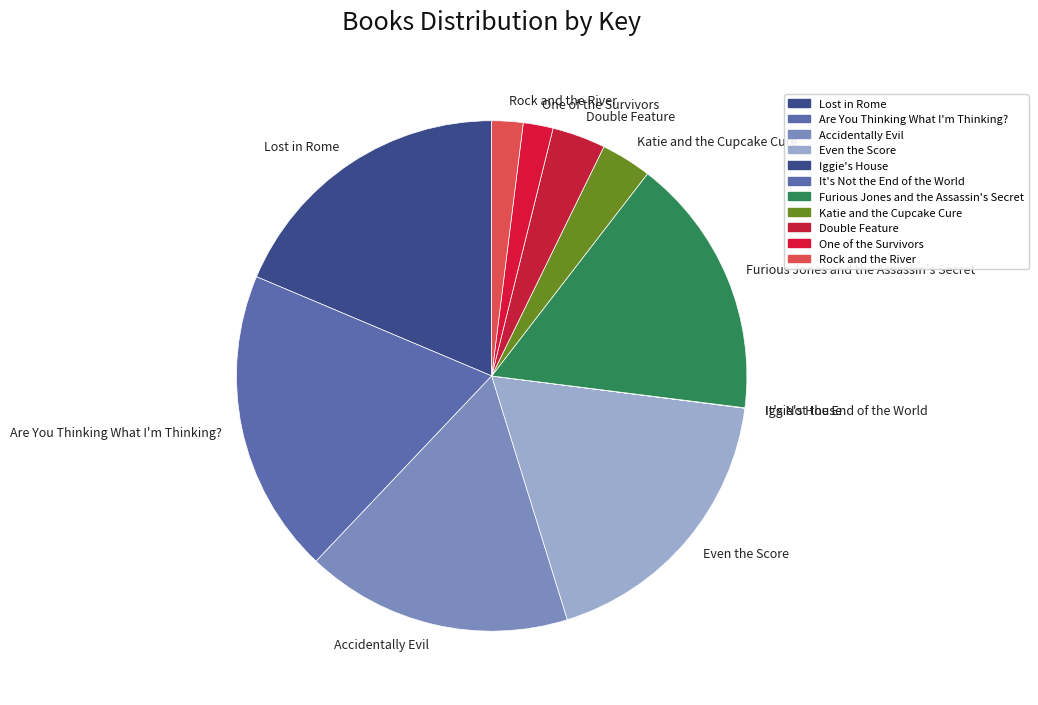

The Accidentally Evil slice represents 2% of the pie. True or false?

False